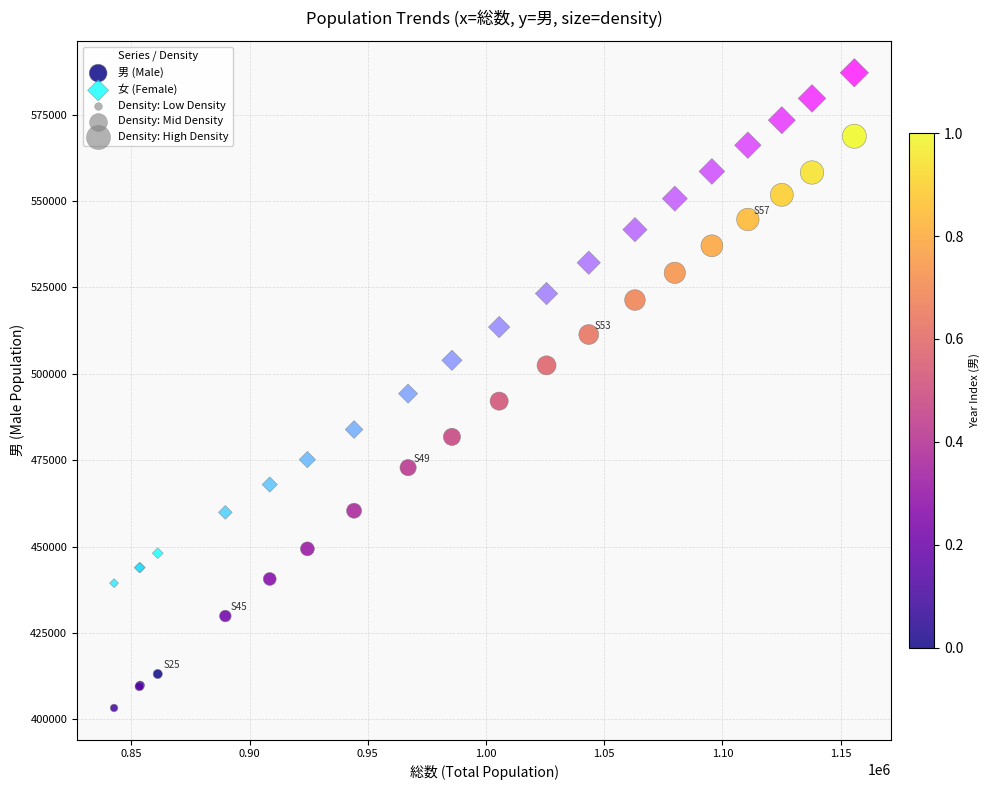

Which series reaches the minimum Y coordinate?

男 (Male)